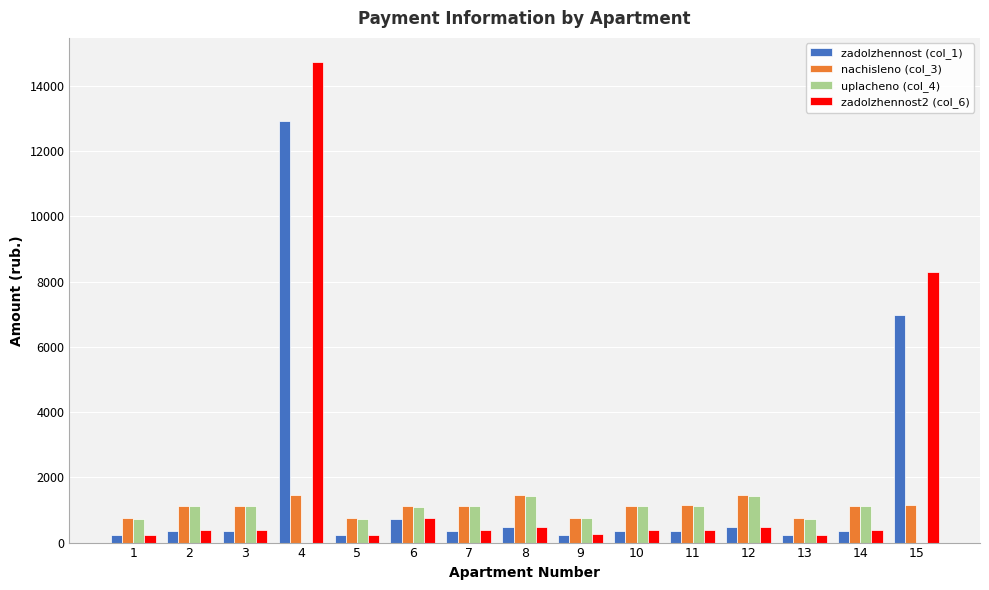

Is the value of zadolzhennost (col_1) at 9 greater than the value of zadolzhennost2 (col_6) at 11?

No